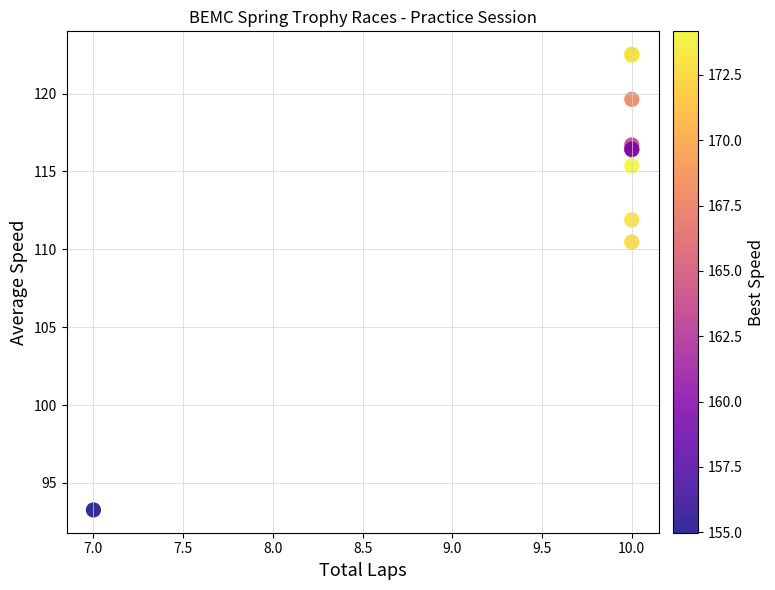

What Y value in the scatter plot is closest to 107?

110.5